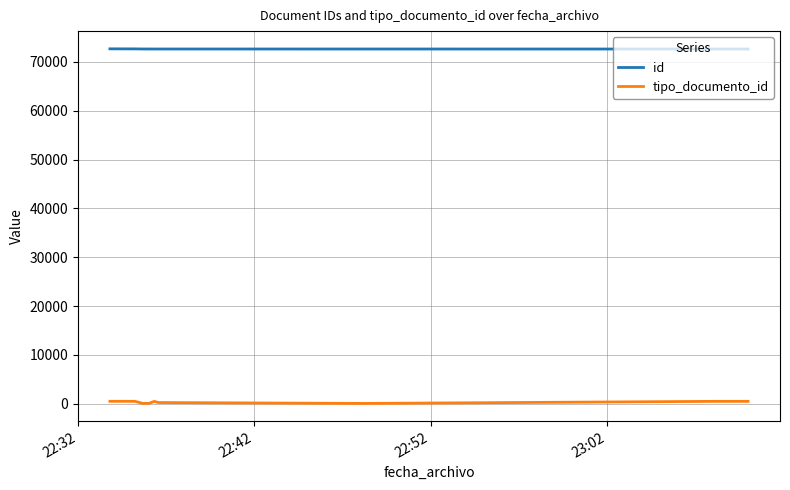

True or false: tipo_documento_id and id cross at least once.

False